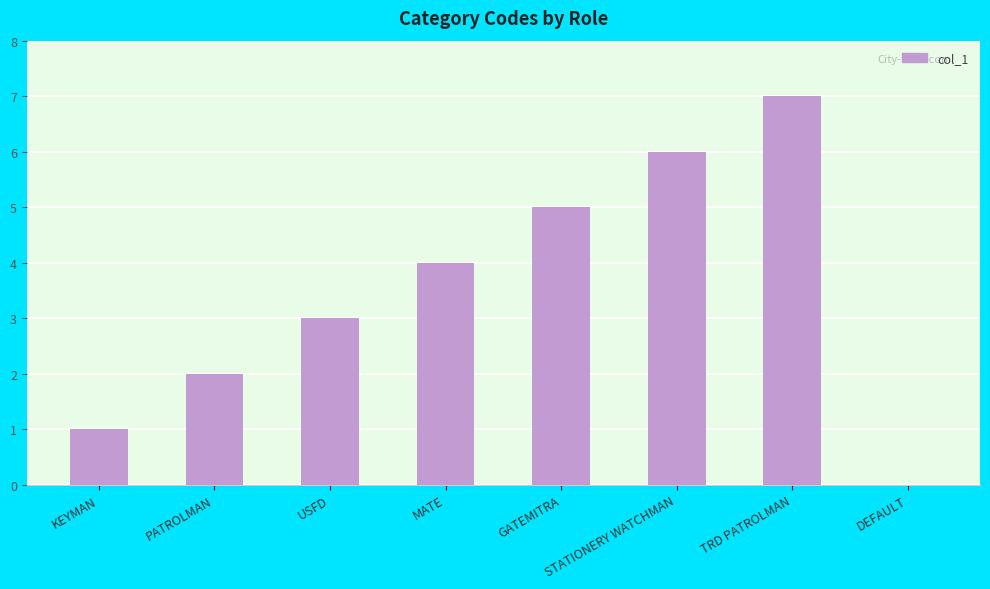

How many positive values are there?

7